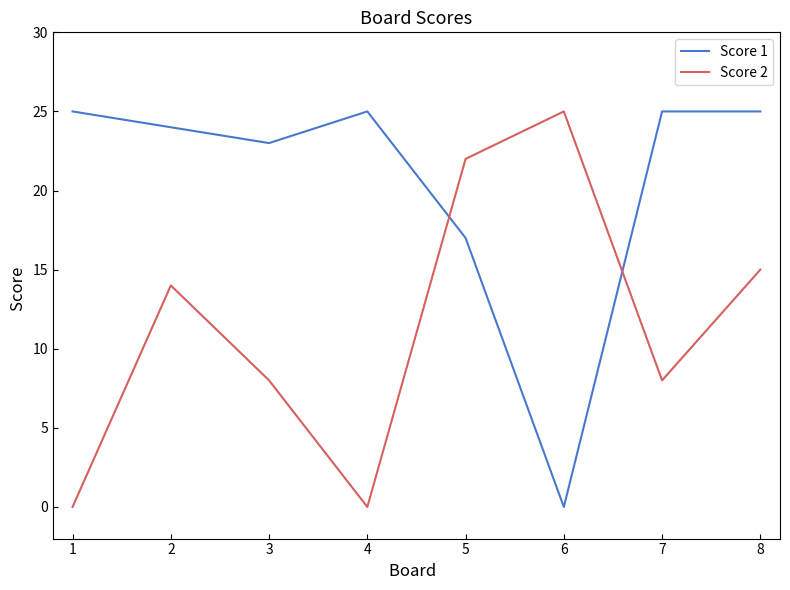

Is it true that Score 1 equals 25 at 7?

True